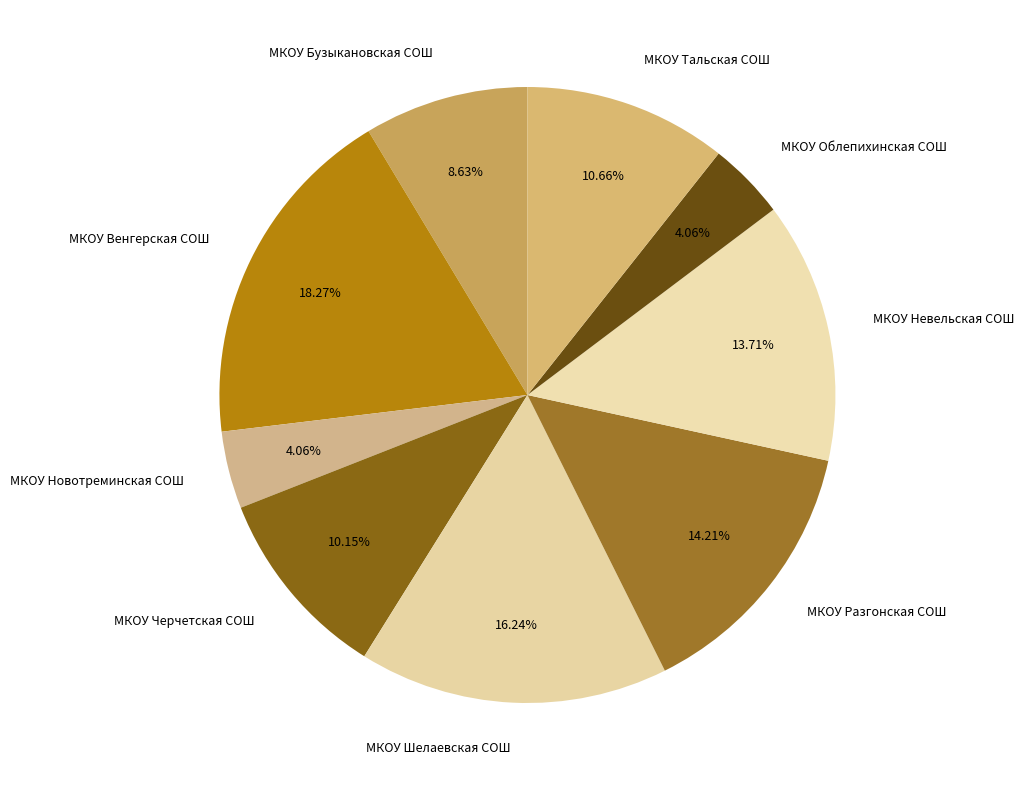

To the nearest percent, what is the difference between the largest and smallest slice percentages?

14%